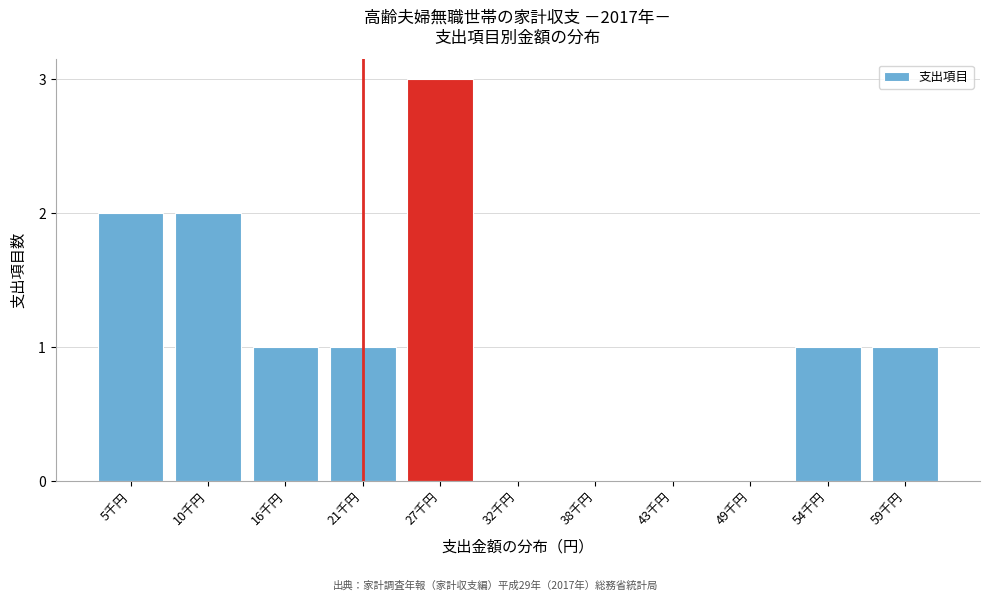

Reading right to left, transcribe all the data shown in this chart.

59千円=1	54千円=1	49千円=0	43千円=0	38千円=0	32千円=0	27千円=3	21千円=1	16千円=1	10千円=2	5千円=2